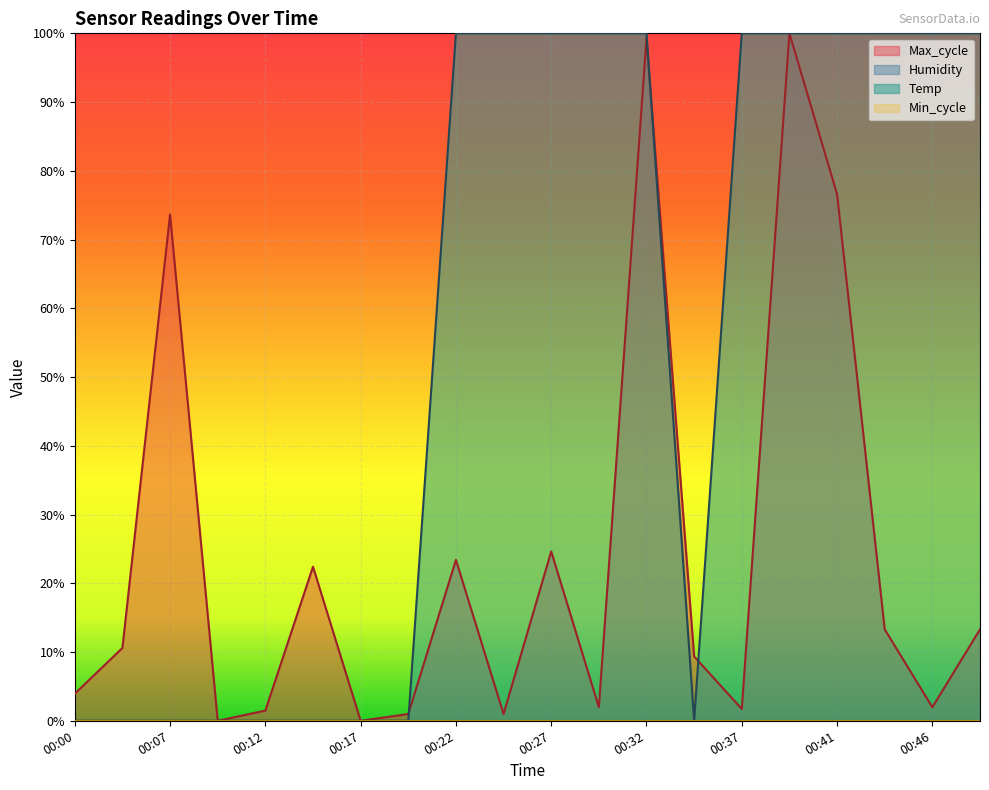

At how many categories does at least one series exceed 0?

18